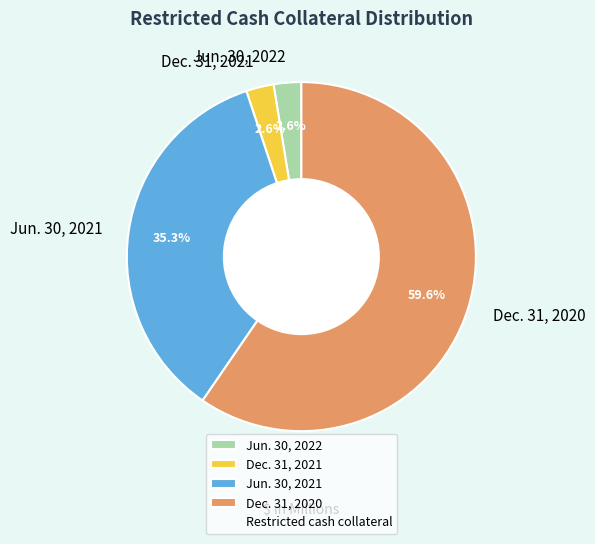

What percentage is the Dec. 31, 2021 slice, to the nearest percent?

3%